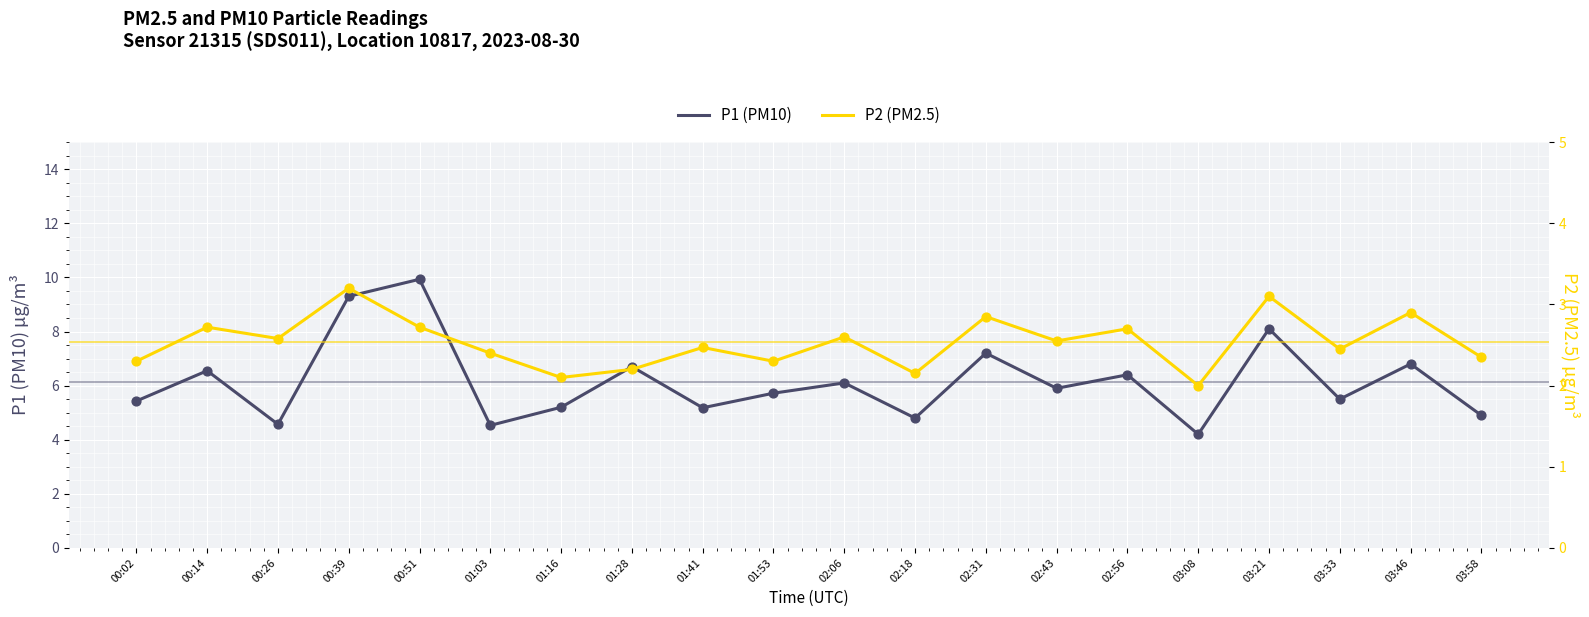

Which series has the largest Y range (max minus min)?

P1 (PM10)